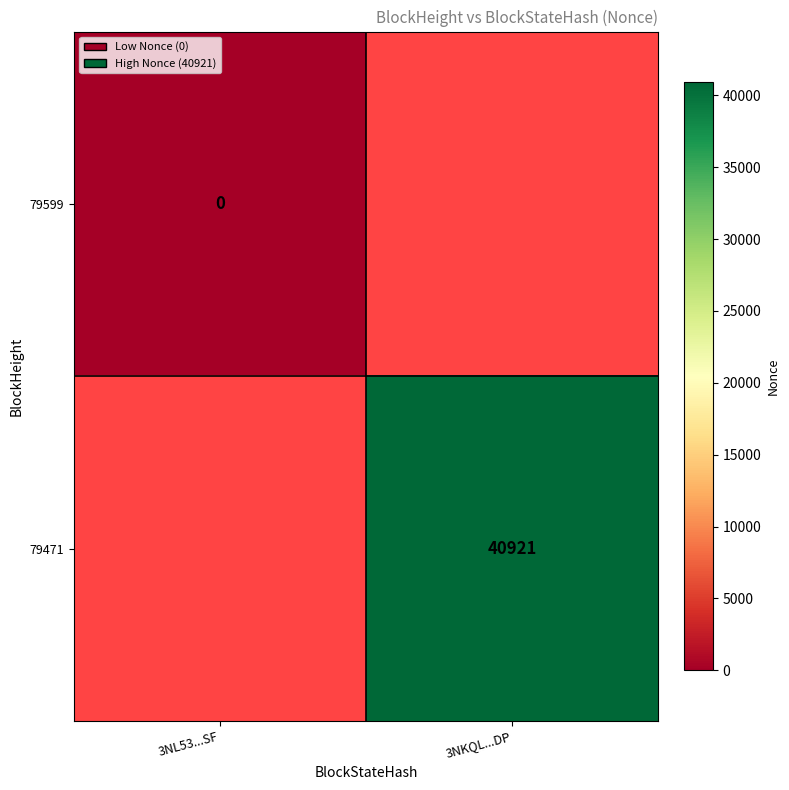

Is the value of 79599 at 3NL53...SF greater than the value of 79471 at 3NKQL...DP?

No